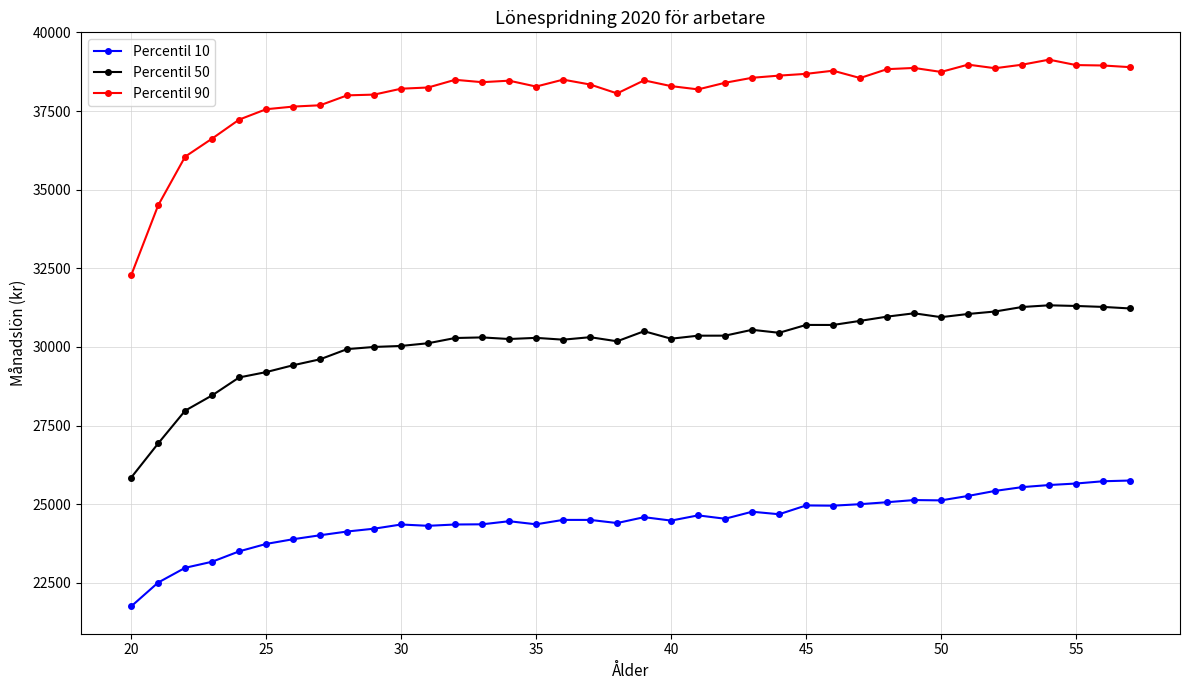

What is the sum of all Percentil 10 values?

930374